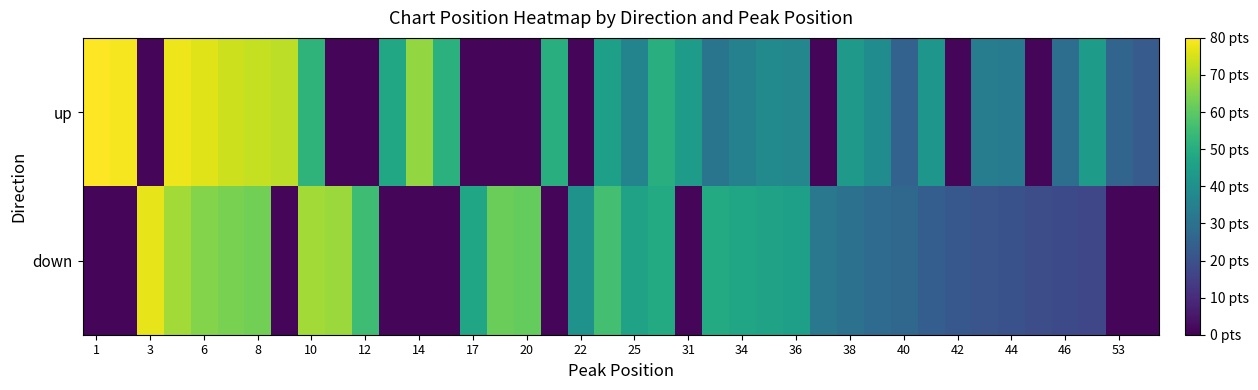

At how many categories does at least one series exceed 74?

5